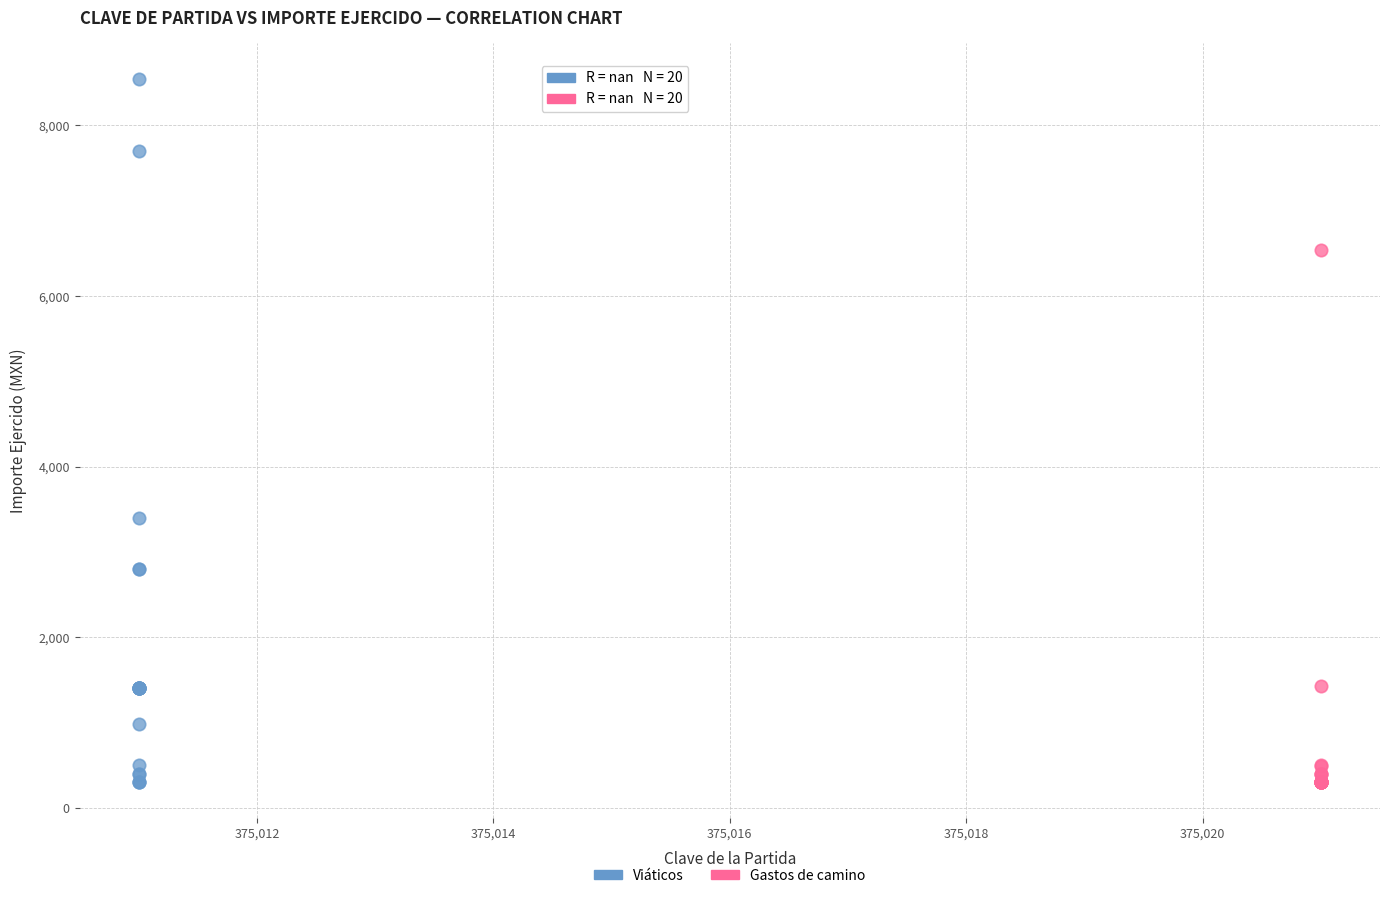

What are all the series names shown in the legend?

Viáticos, Gastos de camino